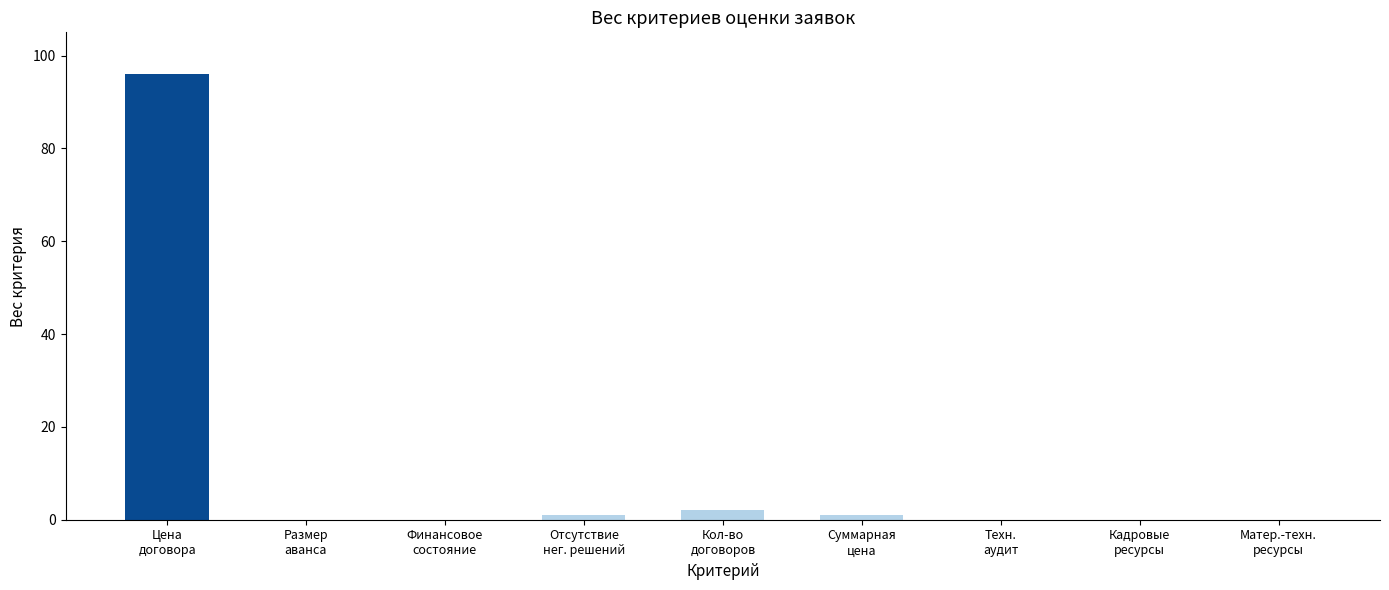

What is the greatest value displayed?

96